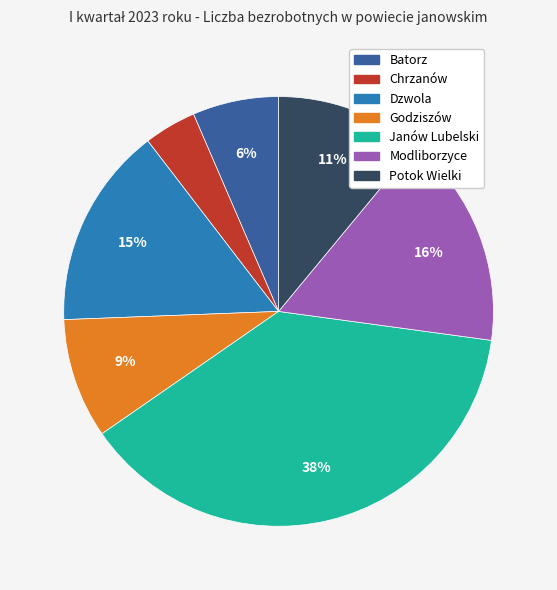

To the nearest percent, what is the difference between the largest and smallest slice percentages?

34%